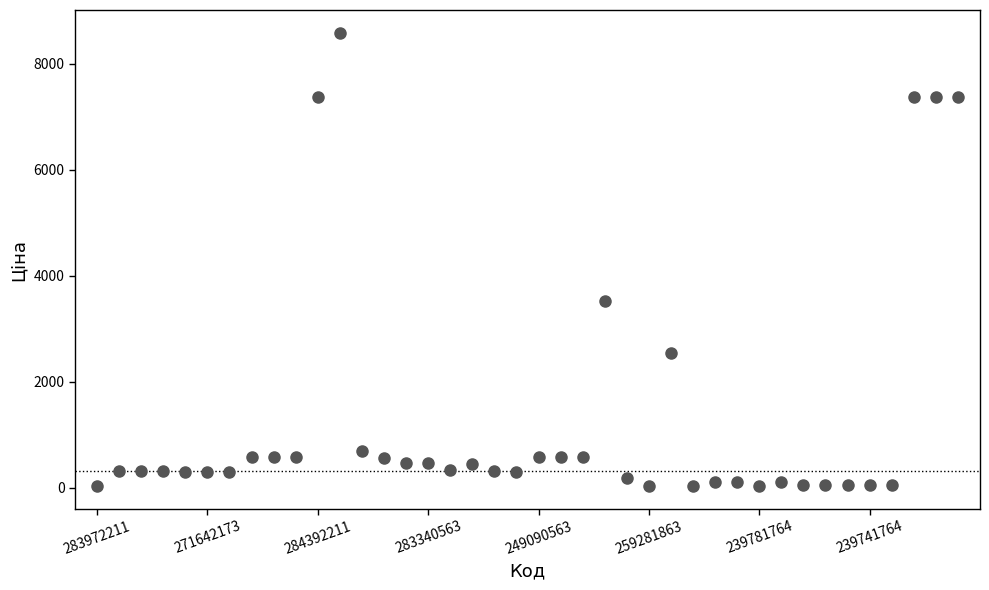

What is the range of Y values (max minus min)?

8550.6